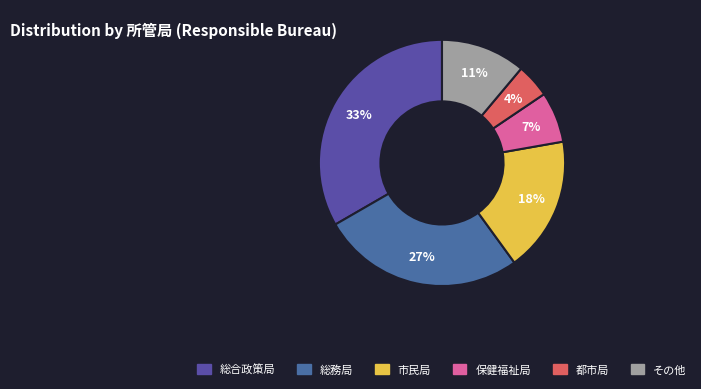

Count the number of slices in the pie.

6